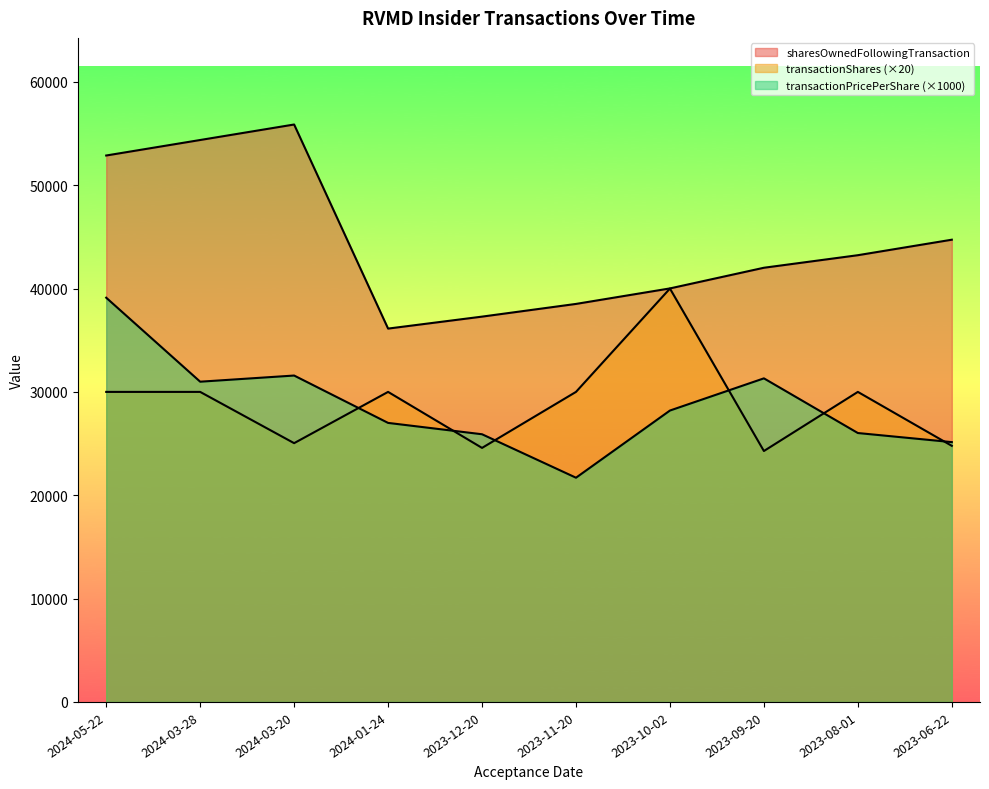

What is the total value across all series at 2023-09-20?

97603.6